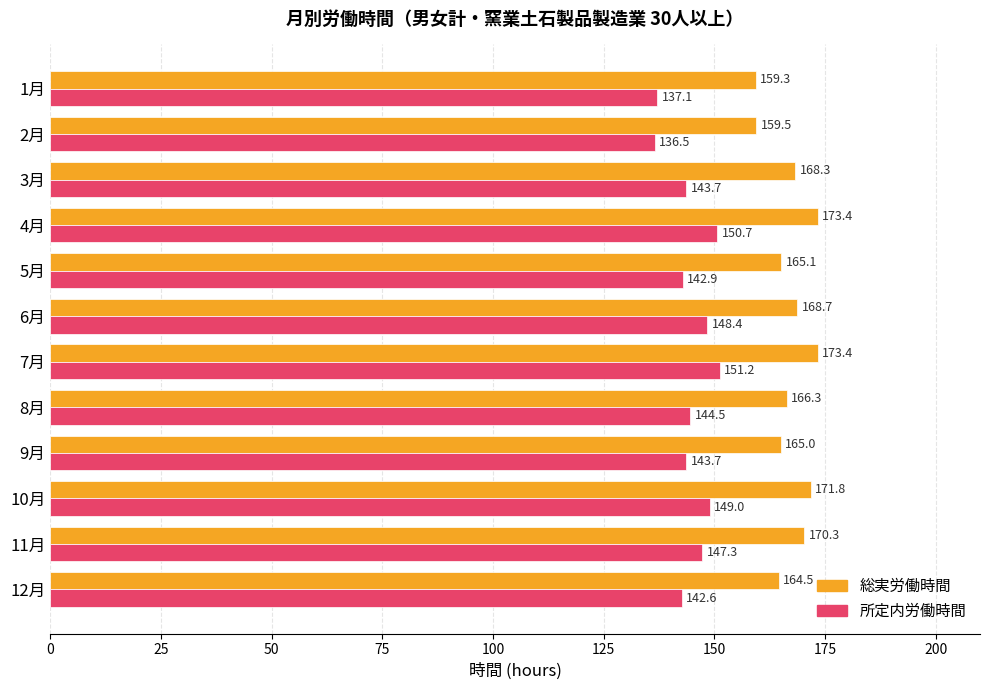

Which category has the lowest value across all series?

2月